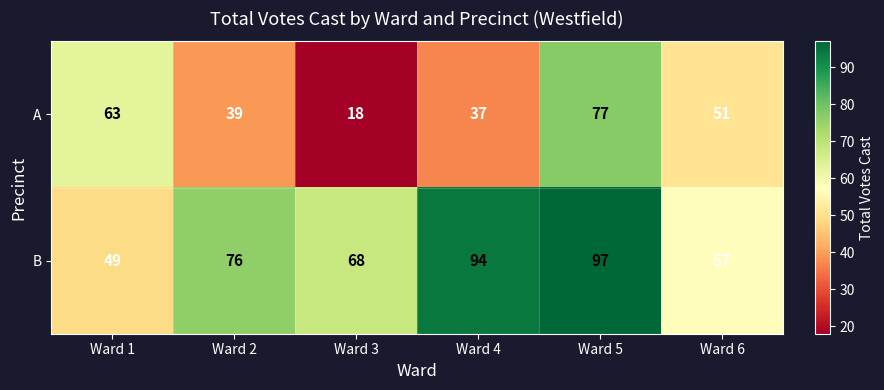

Which category has the lowest value across all series?

Ward 3